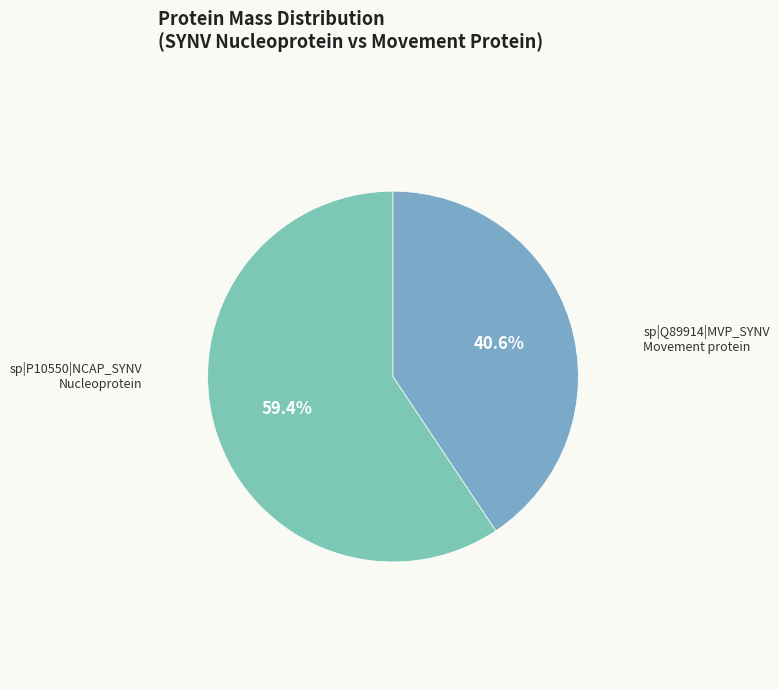

Count the number of slices in the pie.

2